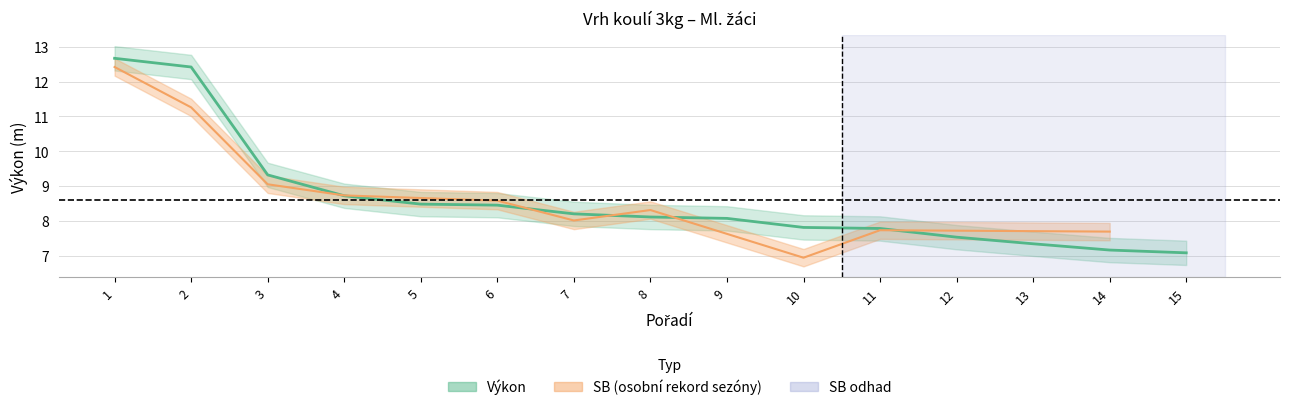

True or false: the data shows 12.4 at 2.

True